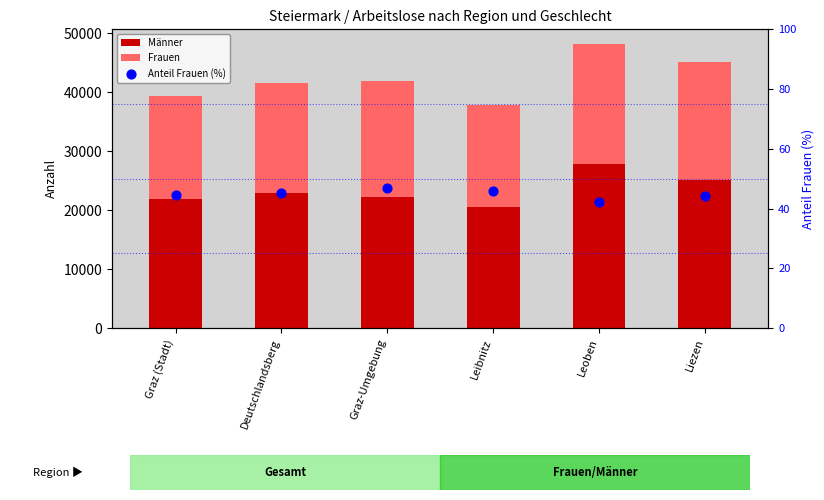

Which series reaches the maximum Y coordinate?

Männer